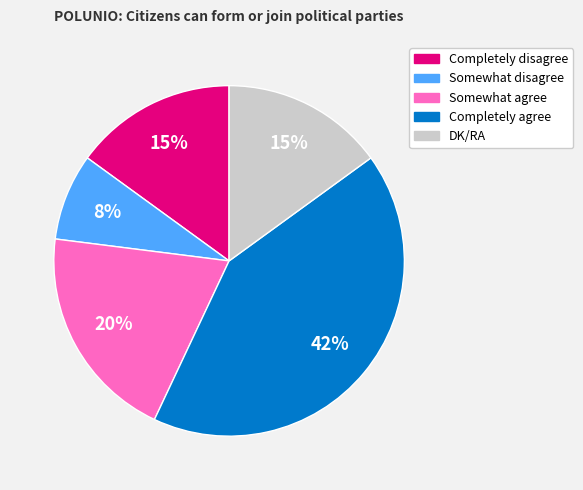

True or false: Completely disagree accounts for 21% of the total.

False